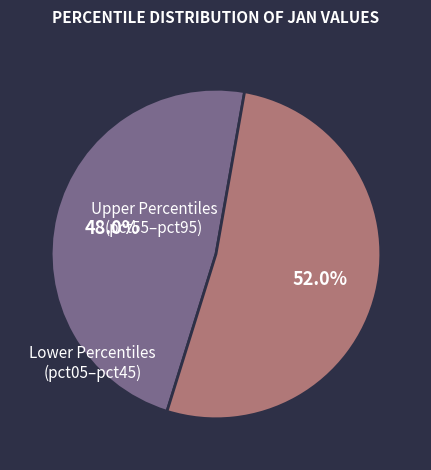

Does any single category account for the majority?

Yes